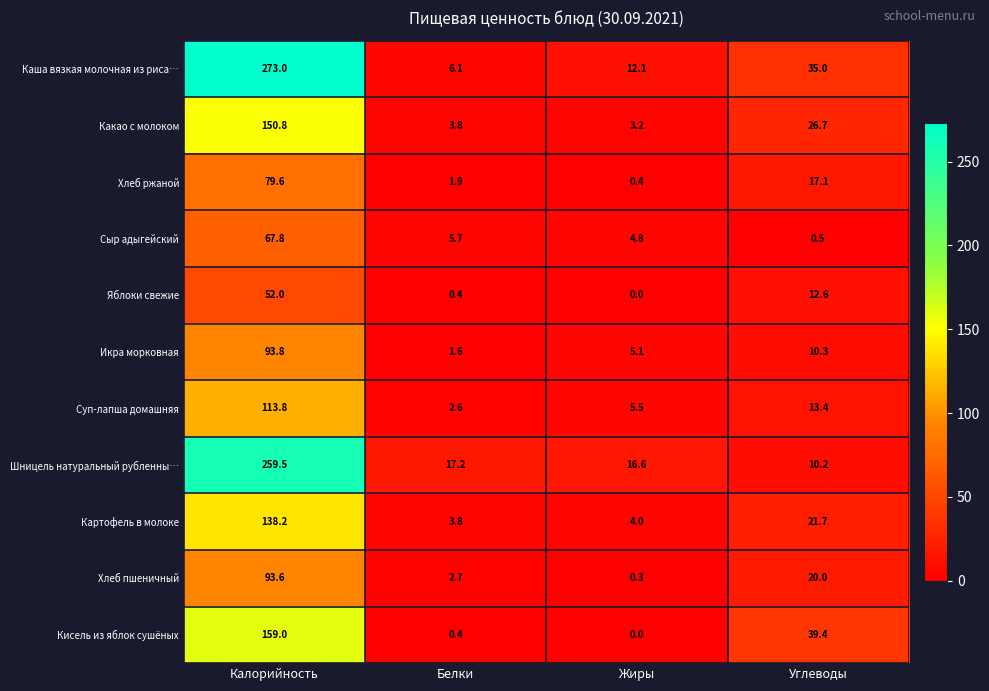

List the series in order of their peak value, lowest first.

Яблоки свежие, Сыр адыгейский, Хлеб ржаной, Хлеб пшеничный, Икра морковная, Суп-лапша домашняя, Картофель в молоке, Какао с молоком, Кисель из яблок сушёных, Шницель натуральный рубленны…, Каша вязкая молочная из риса…